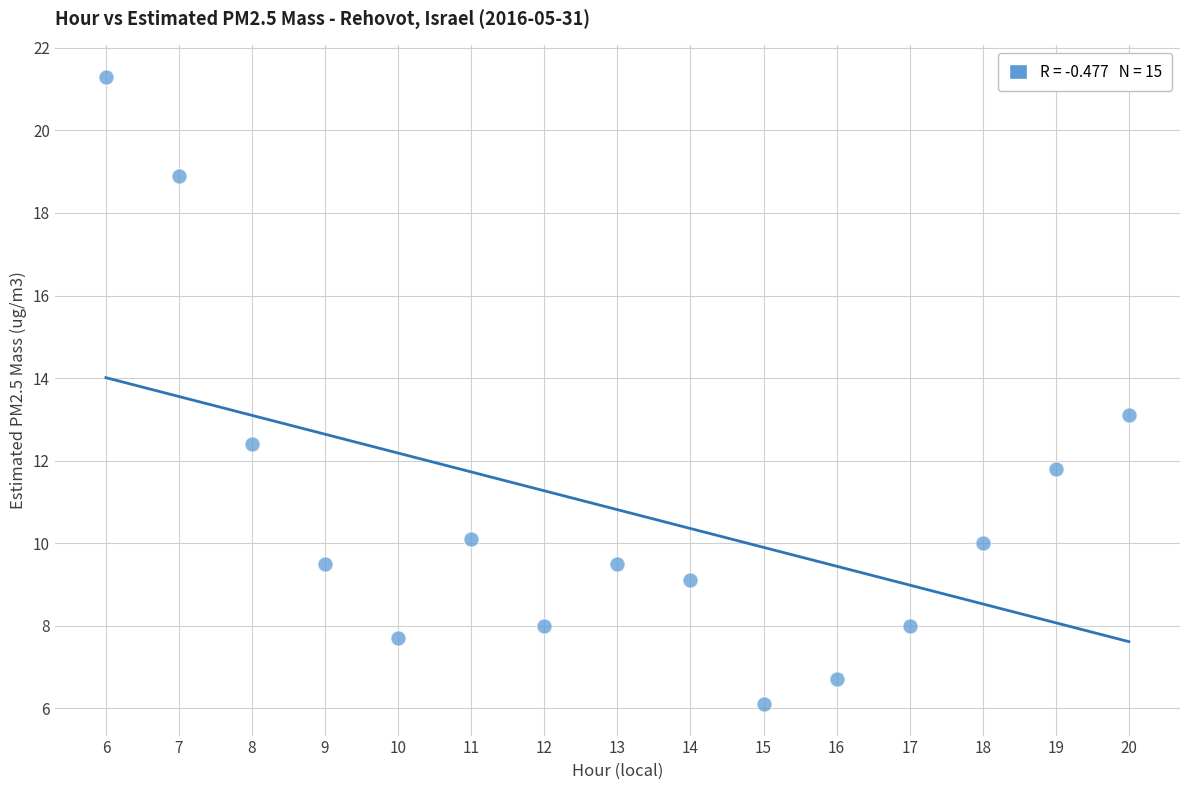

What is the range of Y values (max minus min)?

15.2